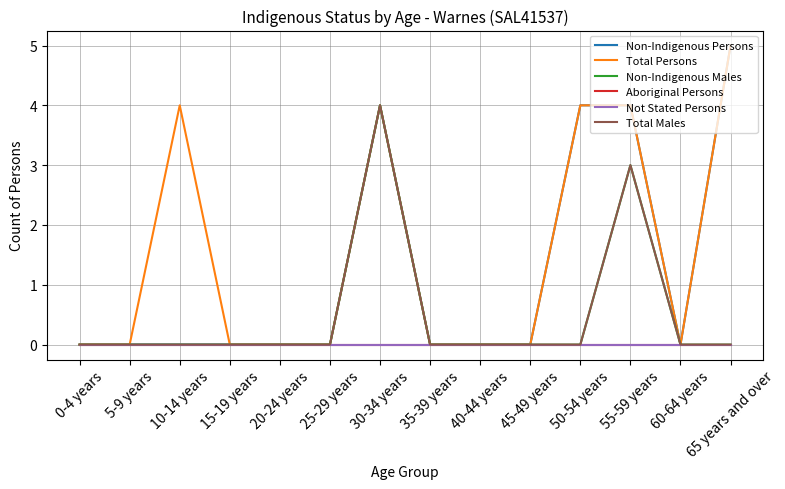

True or false: Not Stated Persons and Total Males cross at least once.

False